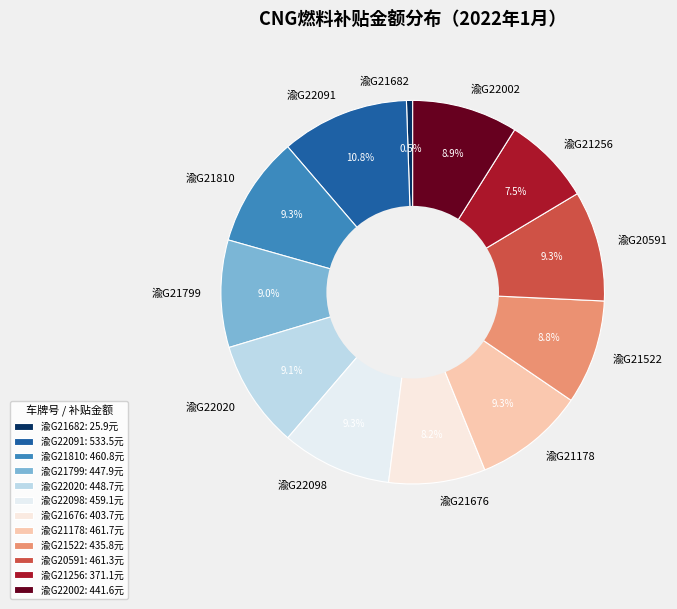

Is it true that 渝G22002 is 9% of the pie?

True